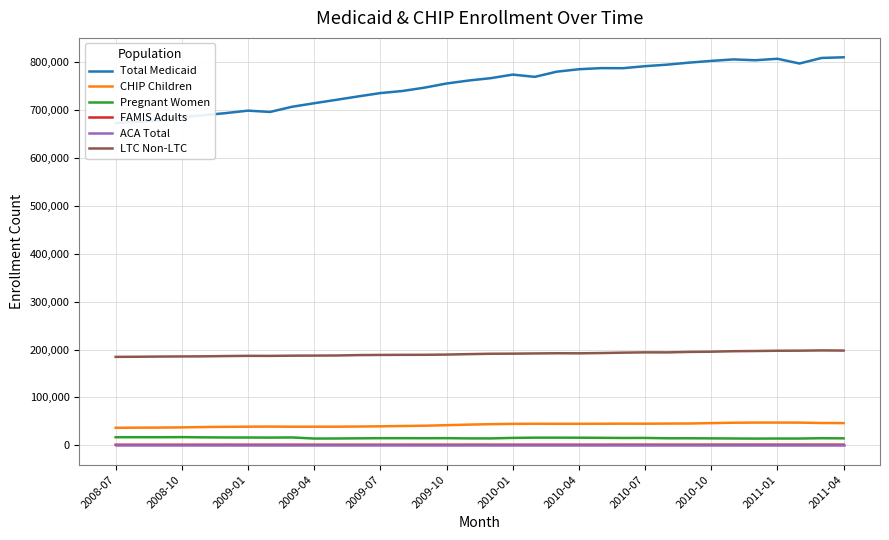

List the series in order of their peak value, highest first.

Total Medicaid, LTC Non-LTC, CHIP Children, Pregnant Women, FAMIS Adults, ACA Total